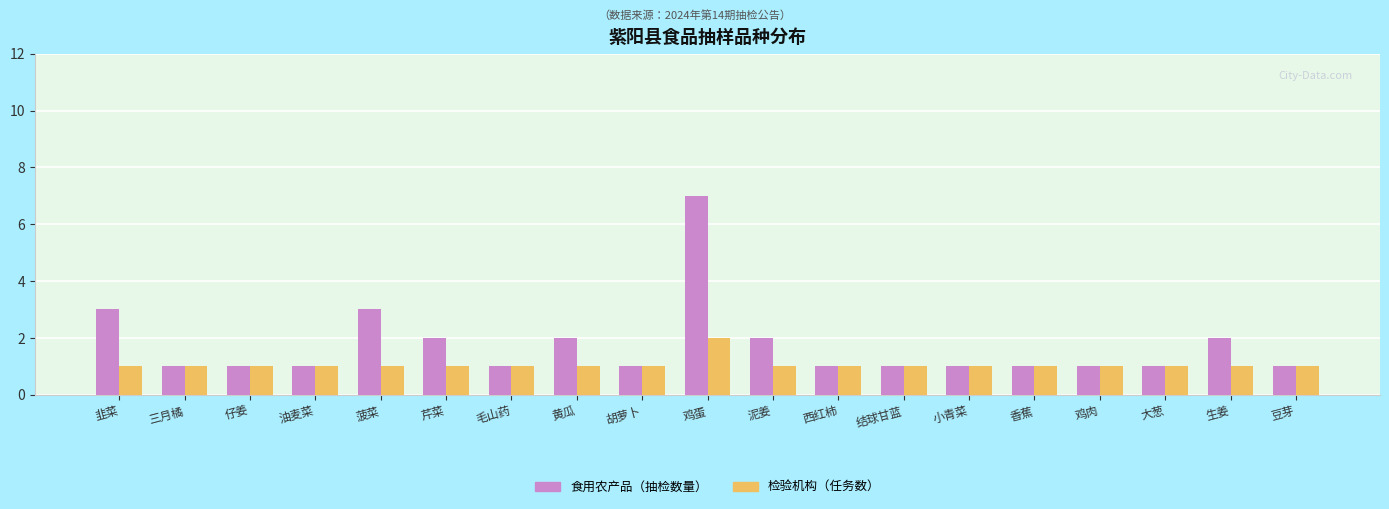

How many data points does each series have?

19